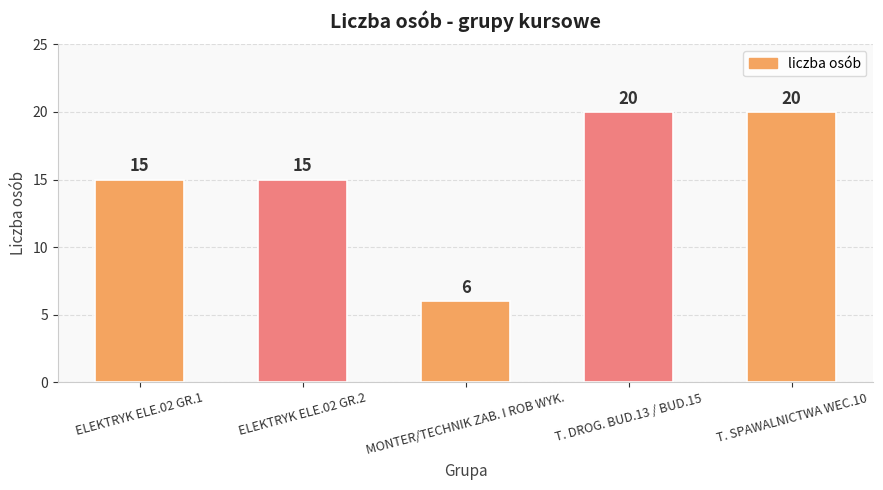

How many values are between 15 and 20?

4